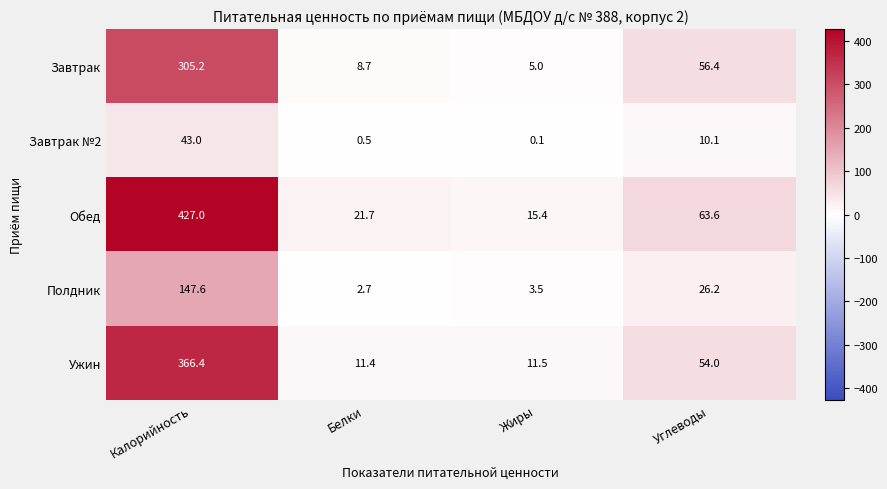

Reading left to right, transcribe all the data shown in this chart.

Завтрак: 305.2	8.7	5.0	56.4
Завтрак №2: 43.0	0.5	0.1	10.1
Обед: 427.0	21.7	15.4	63.6
Полдник: 147.6	2.7	3.5	26.2
Ужин: 366.4	11.4	11.5	54.0